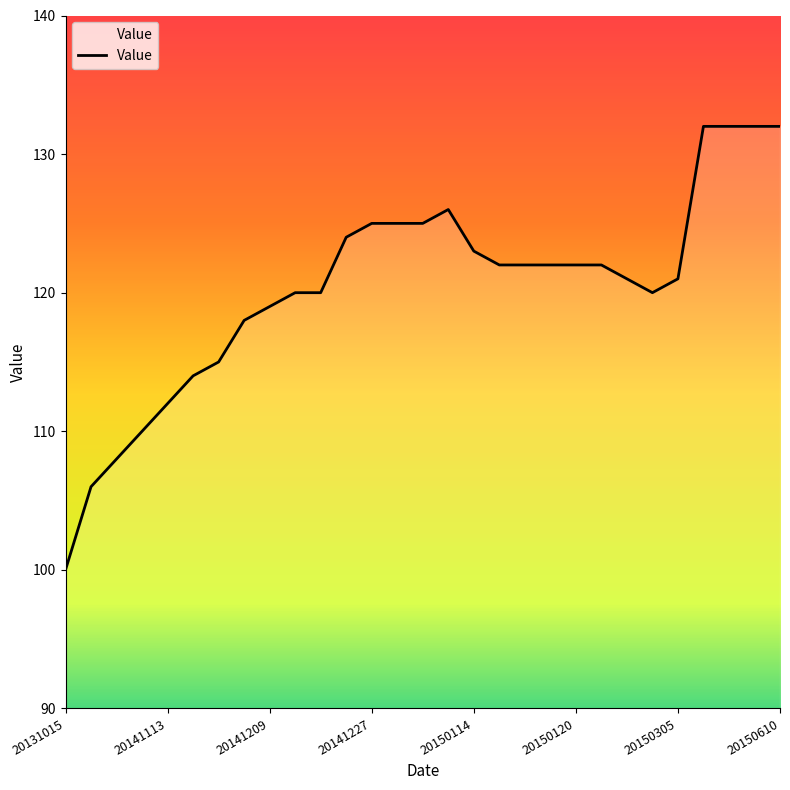

What is the difference between the maximum and minimum values?

32